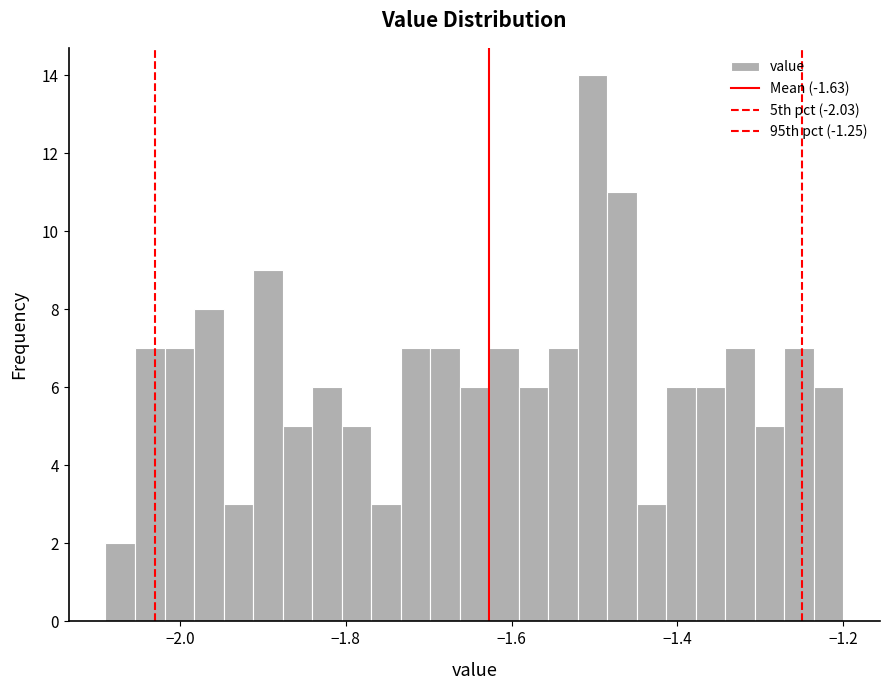

Read against the x-axis, roughly where is the centre of the tallest bar?

-1.50